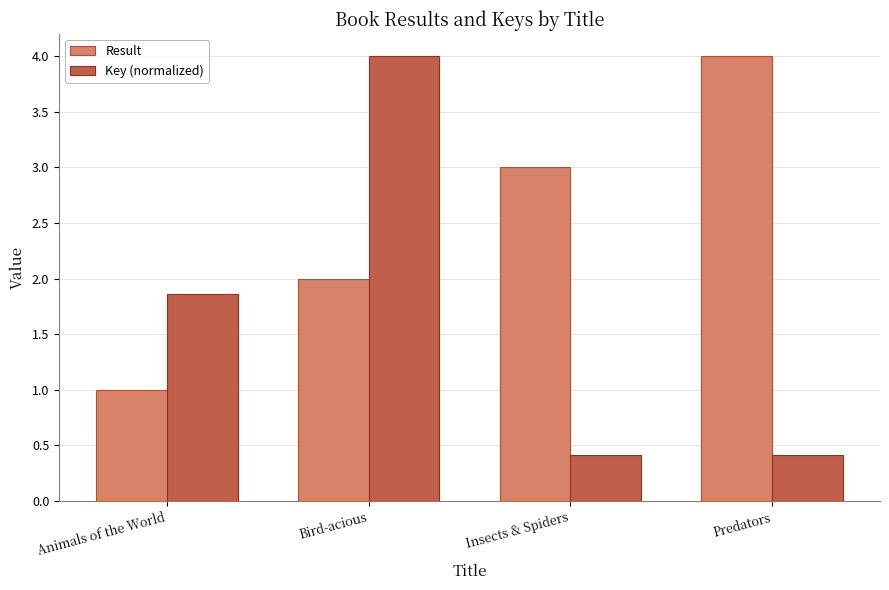

What is the sum of all Result values?

10.0